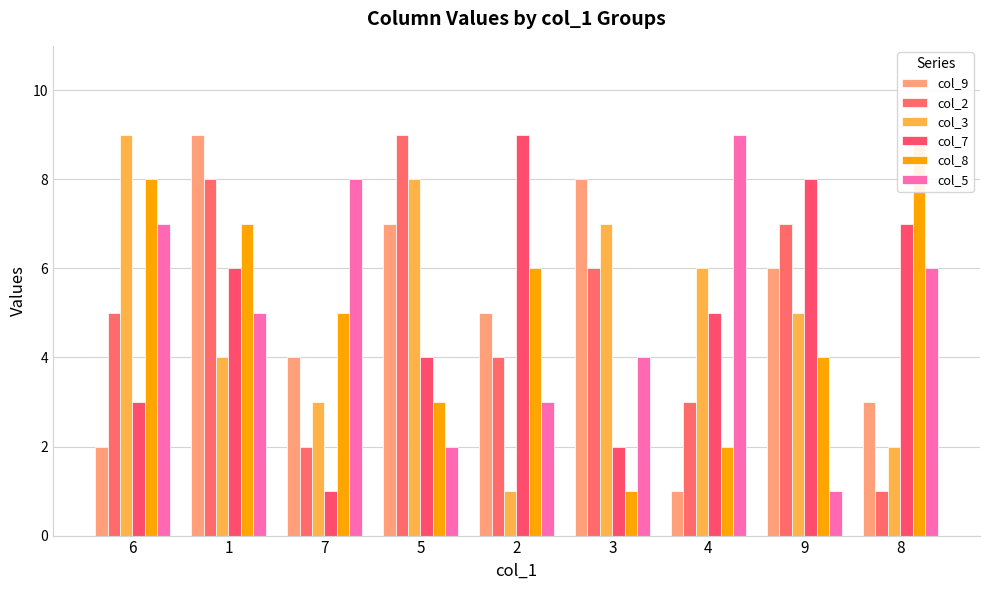

Count the number of data series in this chart.

6